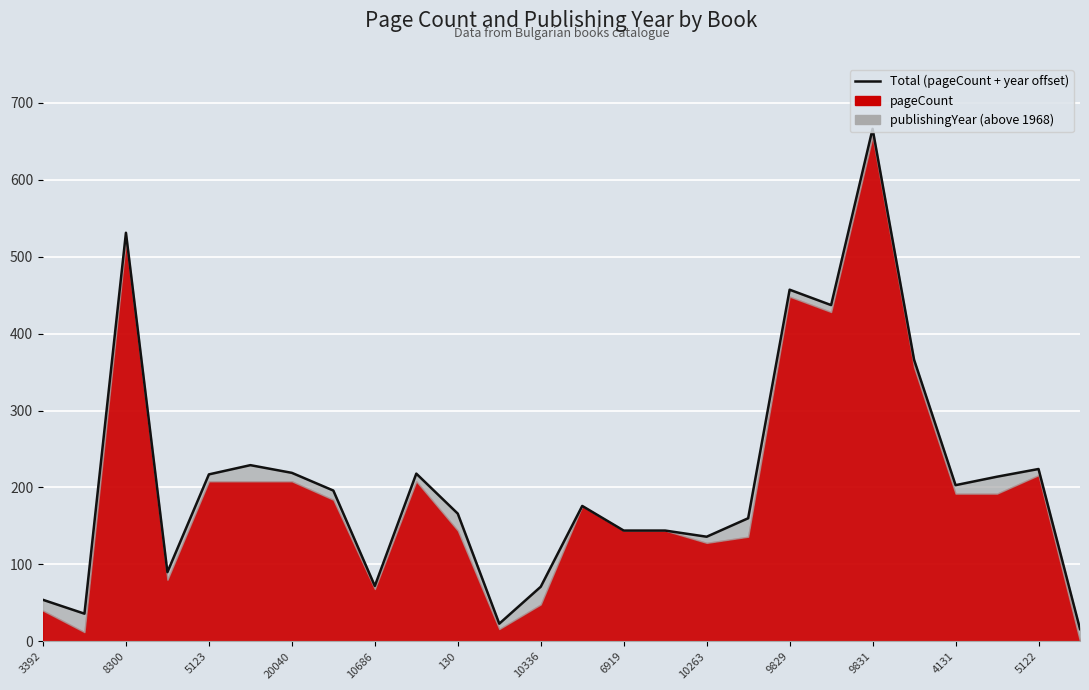

How many lines are shown in the chart?

1